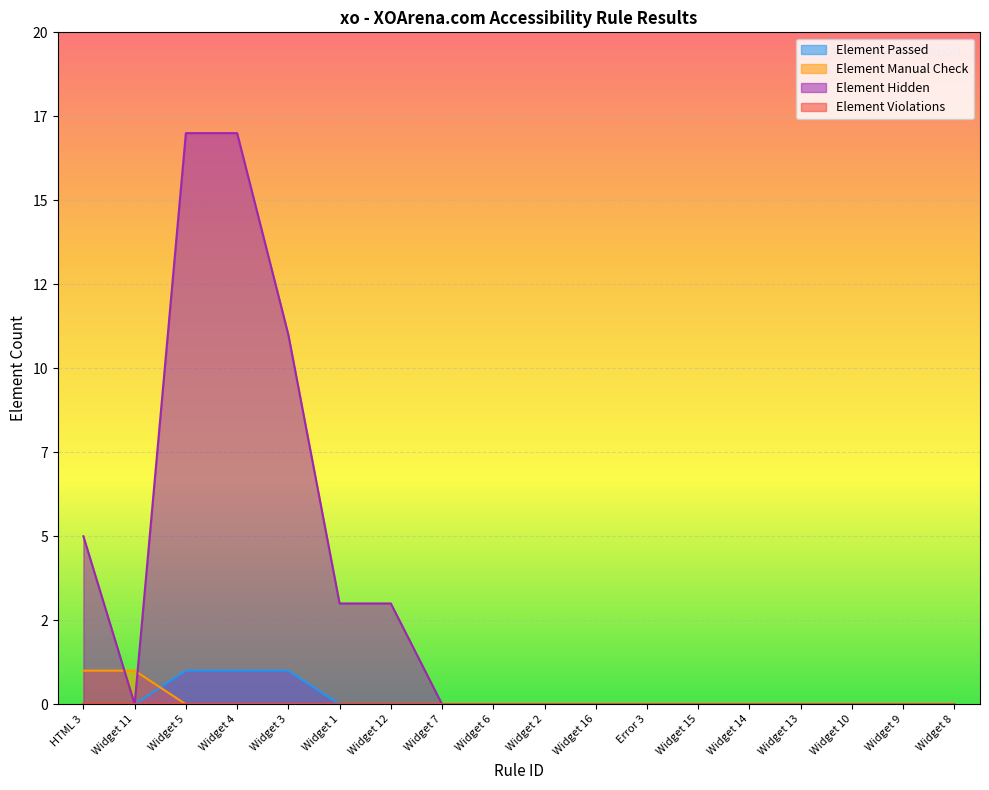

List the series in order of their peak value, lowest first.

Element Passed, Element Manual Check, Element Hidden